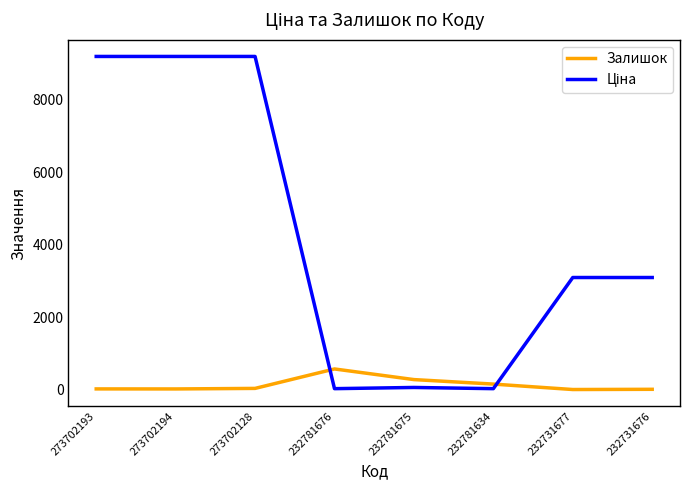

What value does the Залишок series have at 273702194?

19.0